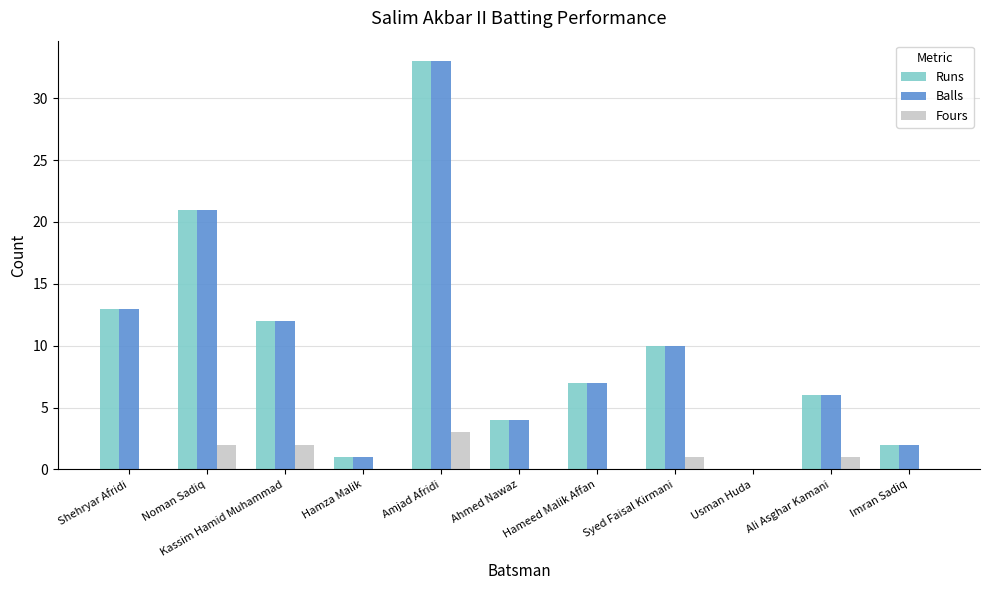

What is the maximum value shown in the chart?

33